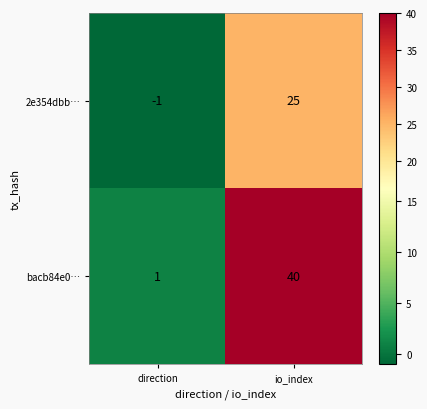

What is the difference between the maximum and minimum values in the 2e354dbb… series?

26